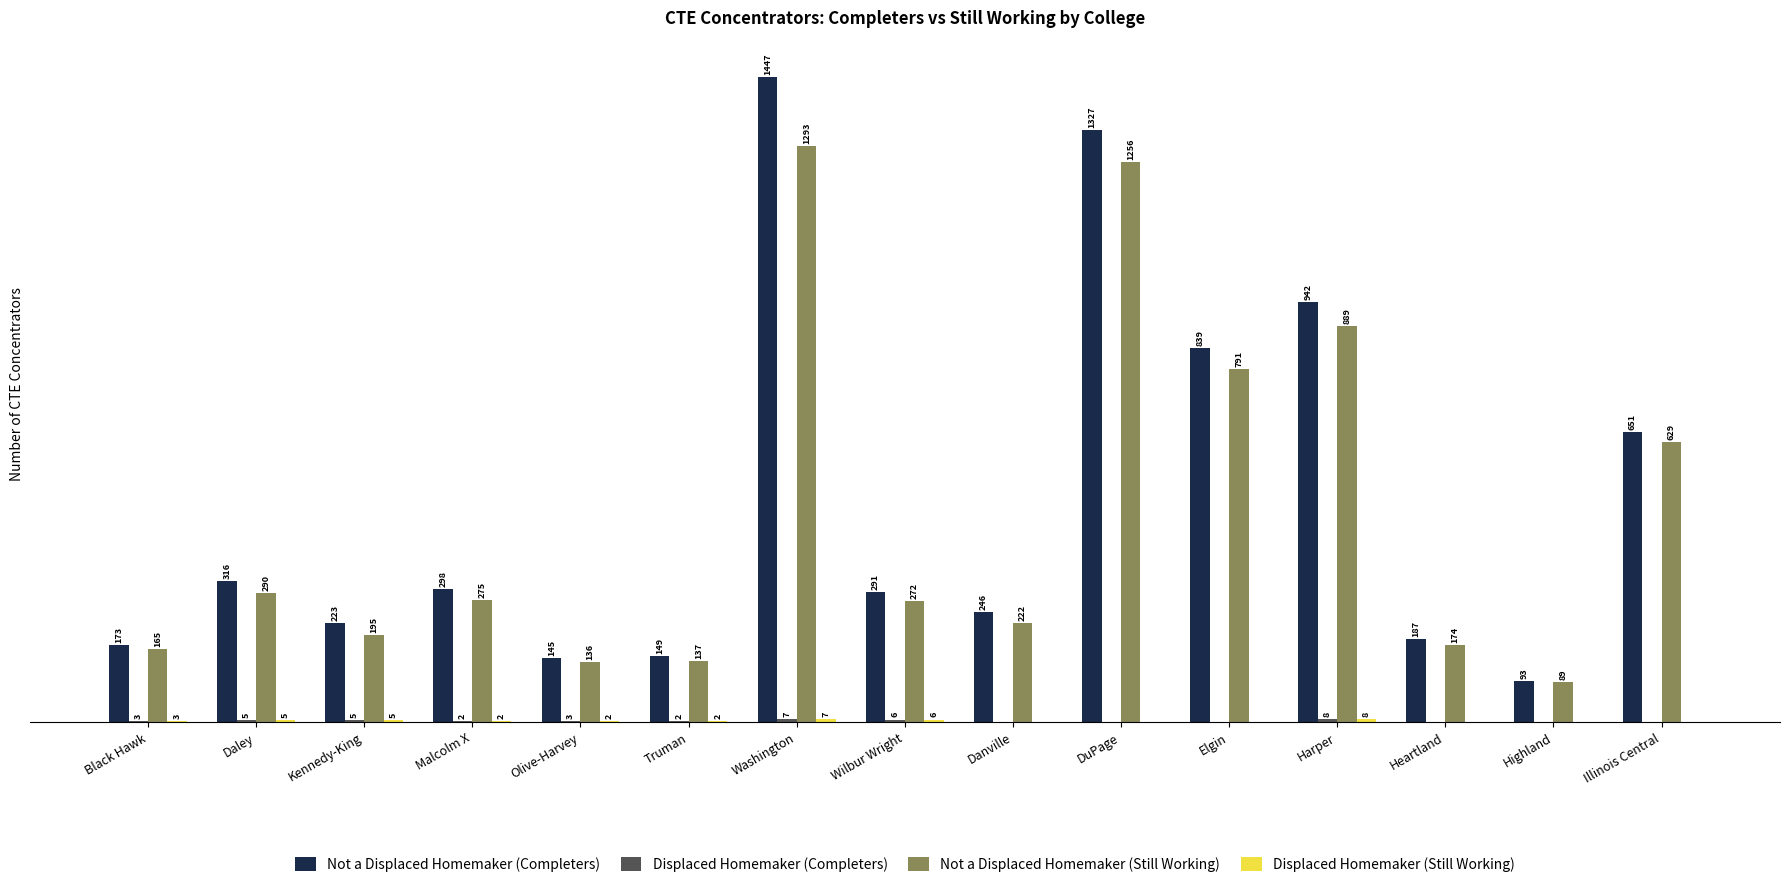

At which category is the sum across all series the highest?

Washington